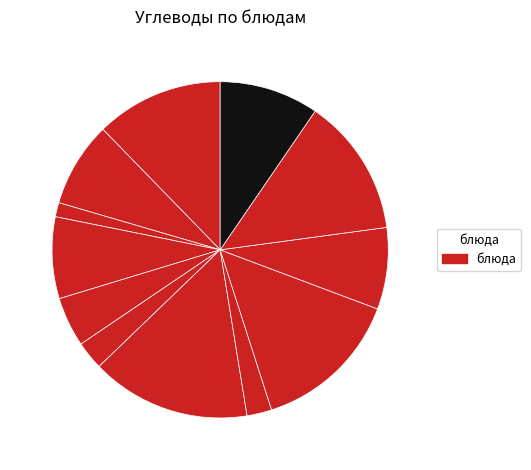

Rank the categories by value from lowest to highest.

Хлеб с маслом, Котлета мясная, Салат овощной с растительным маслом, Печенье, Яблоко, Компот из с/ф, Какао с молоком, Хлеб ржаной (обед), Каша манная молочная, Хлеб пшеничный (обед), Картофельное пюре, Суп с вермищелью на к/б